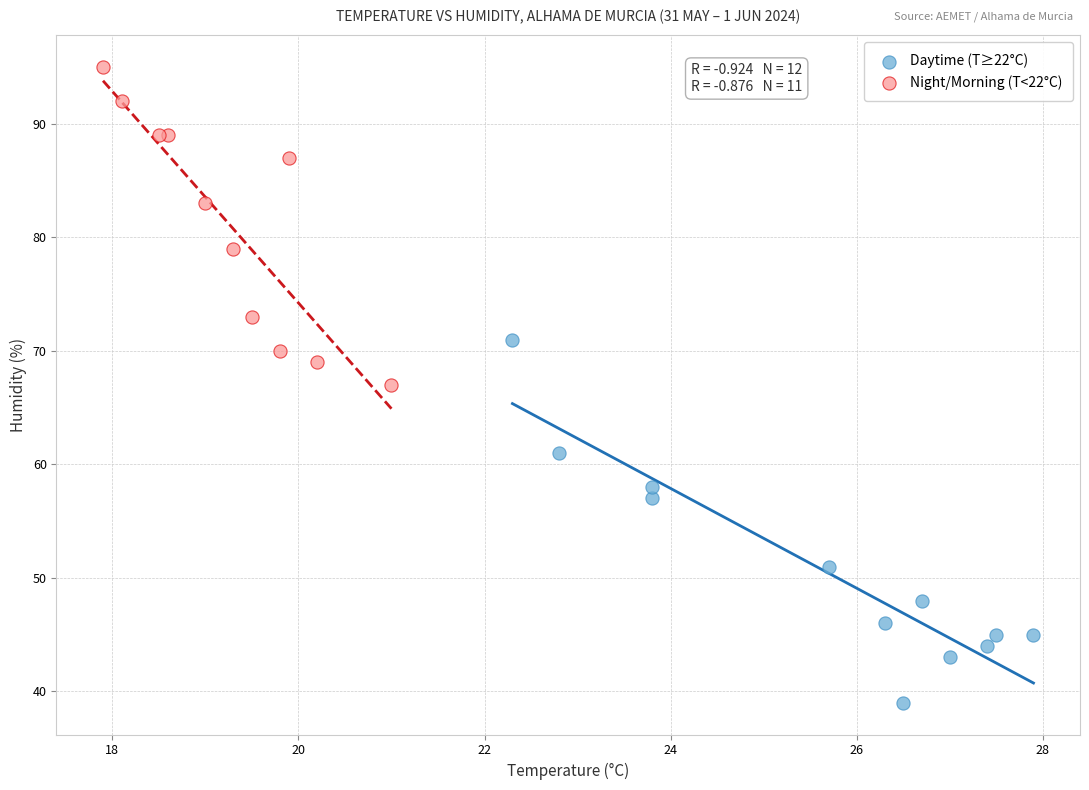

What are all the series names shown in the legend?

Daytime (T≥22°C), Night/Morning (T<22°C)